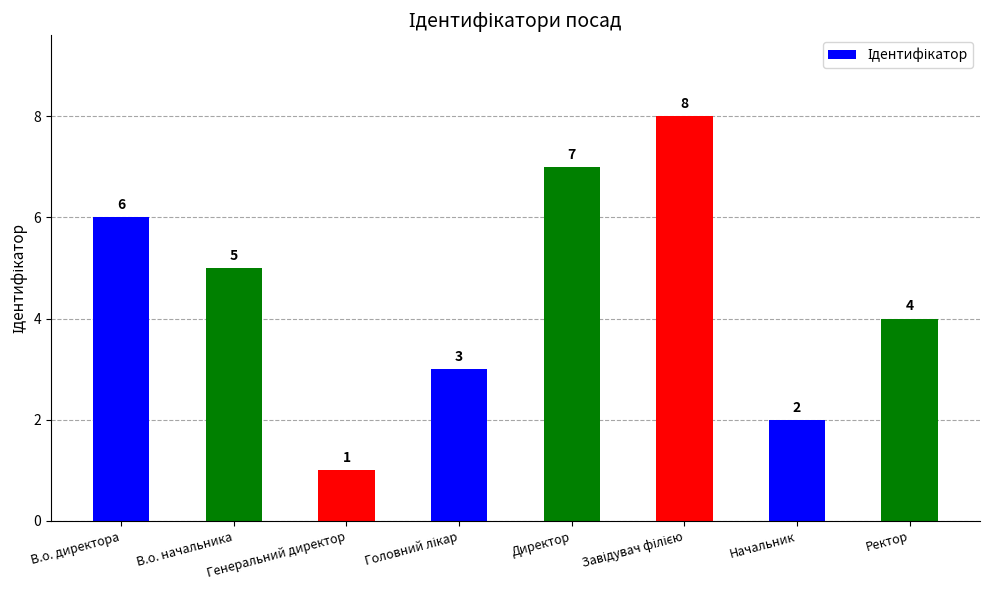

The value at Ректор is 2. True or false?

False